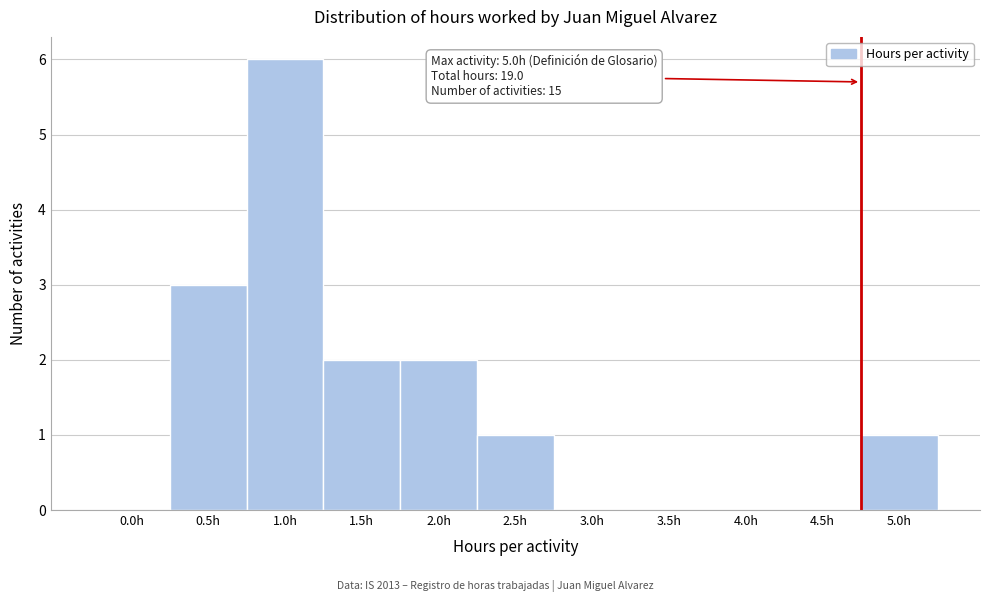

Reading right to left, what are all the values shown in this chart?

5.0h=1	4.5h=0	4.0h=0	3.5h=0	3.0h=0	2.5h=1	2.0h=2	1.5h=2	1.0h=6	0.5h=3	0.0h=0